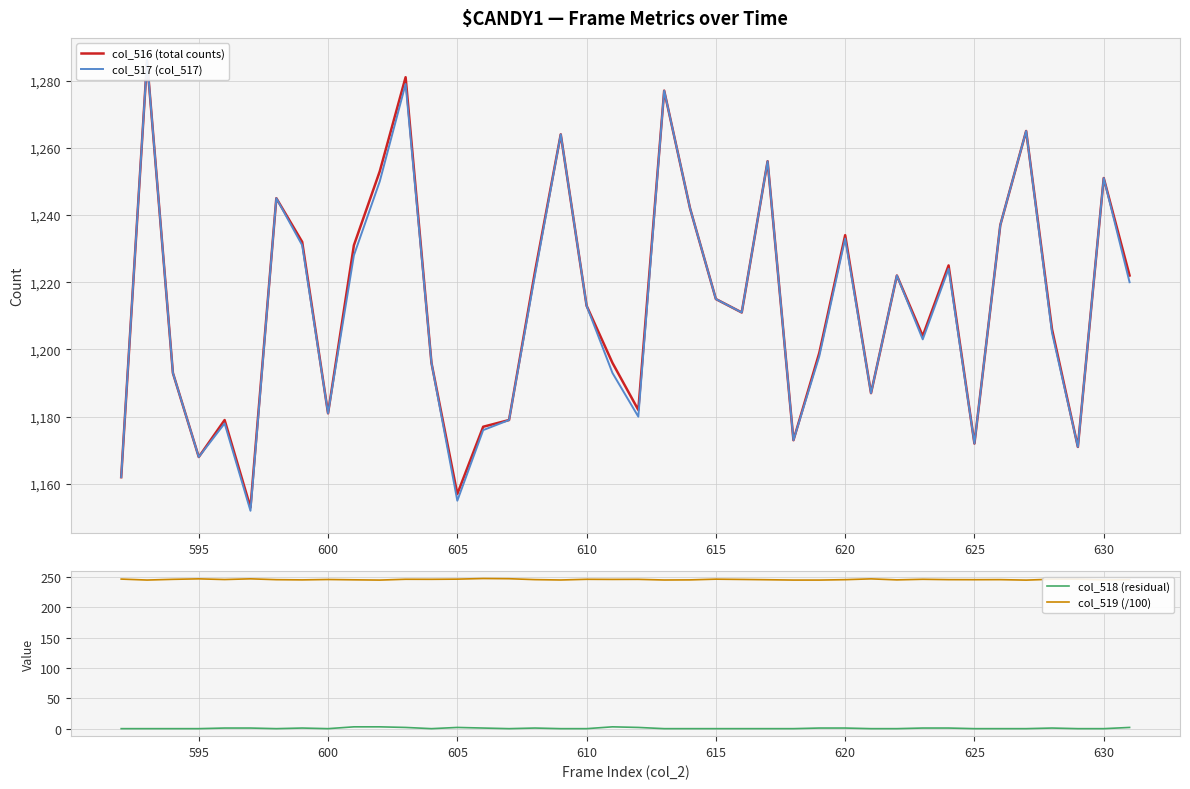

Reading left to right, list all the values displayed in this chart.

col_516 (total counts): 1162.0	1286.0	1193.0	1168.0	1179.0	1153.0	1245.0	1232.0	1181.0	1231.0	1253.0	1281.0	1196.0	1157.0	1177.0	1179.0	1223.0	1264.0	1213.0	1196.0	1182.0	1277.0	1242.0	1215.0	1211.0	1256.0	1173.0	1199.0	1234.0	1187.0	1222.0	1204.0	1225.0	1172.0	1237.0	1265.0	1206.0	1171.0	1251.0	1222.0
col_517 (col_517): 1162.0	1286.0	1193.0	1168.0	1178.0	1152.0	1245.0	1231.0	1181.0	1228.0	1250.0	1279.0	1196.0	1155.0	1176.0	1179.0	1222.0	1264.0	1213.0	1193.0	1180.0	1277.0	1242.0	1215.0	1211.0	1256.0	1173.0	1198.0	1233.0	1187.0	1222.0	1203.0	1224.0	1172.0	1237.0	1265.0	1205.0	1171.0	1251.0	1220.0
col_518 (residual): 0.0	0.0	0.0	0.0	1.0	1.0	0.0	1.0	0.0	3.0	3.0	2.0	0.0	2.0	1.0	0.0	1.0	0.0	0.0	3.0	2.0	0.0	0.0	0.0	0.0	0.0	0.0	1.0	1.0	0.0	0.0	1.0	1.0	0.0	0.0	0.0	1.0	0.0	0.0	2.0
col_519 (/100): 246.3	244.7	245.9	246.7	245.6	246.7	245.3	245.0	245.6	245.1	244.7	246.0	245.9	246.2	247.2	246.9	245.4	244.8	245.9	245.8	245.8	244.8	245.0	246.2	245.7	245.2	244.7	244.7	245.3	246.7	245.0	246.0	245.4	245.3	245.4	244.6	246.1	246.2	244.8	245.4